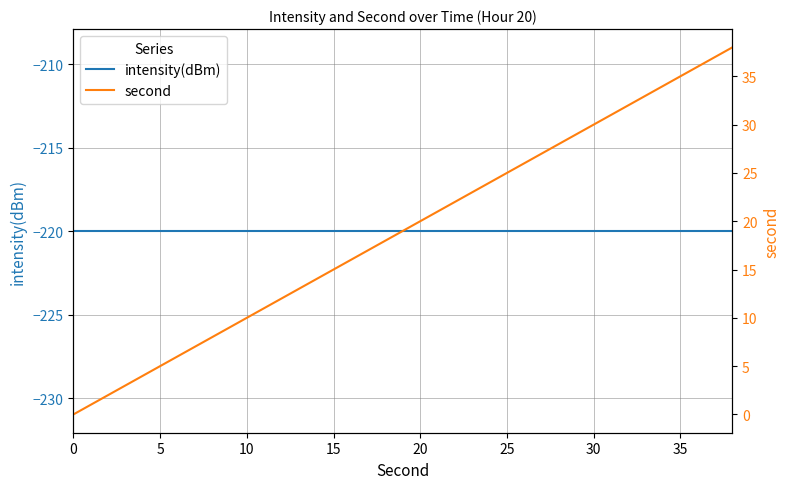

Which has a higher value, 15 or 10?

15